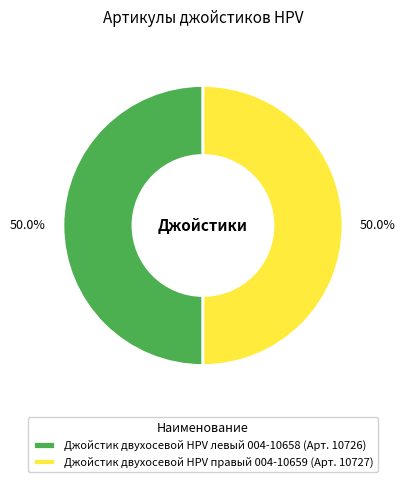

The Джойстик двухосевой HPV левый 004-10658 slice represents 59% of the pie. True or false?

False